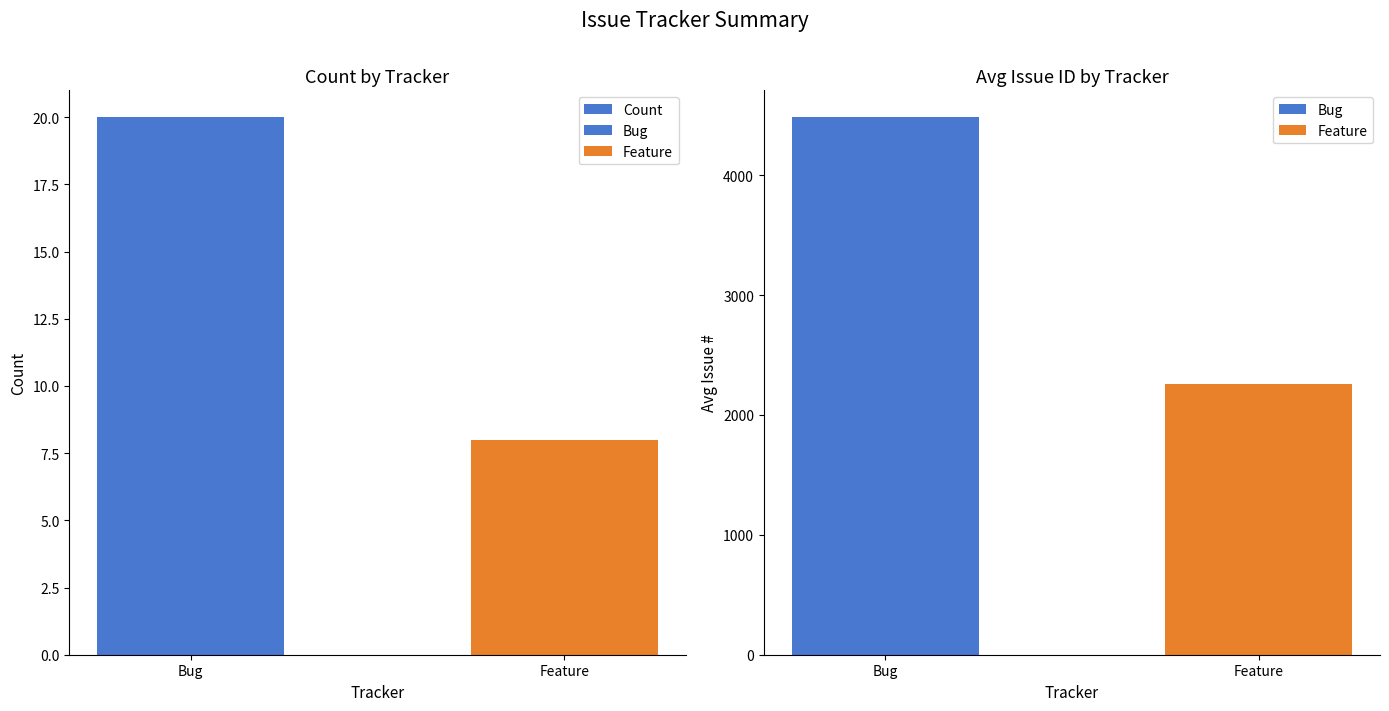

How many values are between 8 and 20?

2